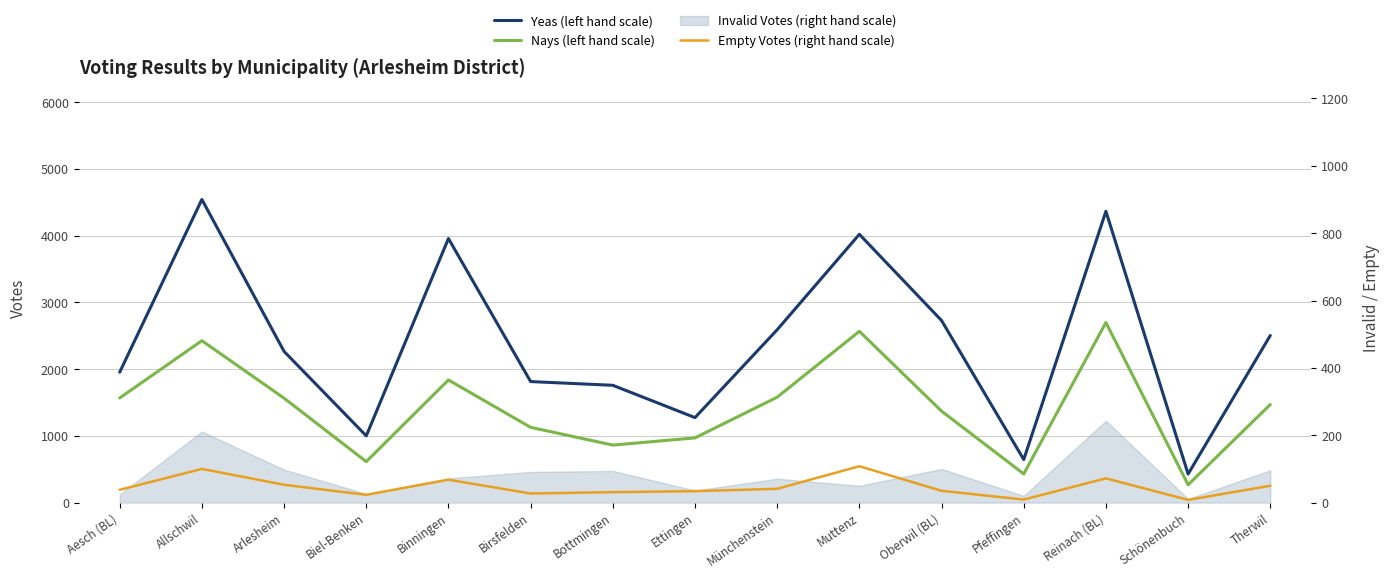

Reading left to right, what are all the values shown in this chart?

Yeas (left hand scale): 1955	4543	2266	1000	3958	1814	1758	1274	2591	4021	2729	645	4366	428	2505
Nays (left hand scale): 1568	2427	1565	614	1838	1128	862	970	1580	2567	1371	430	2699	267	1470
Empty Votes (right hand scale): 38	100	53	23	68	27	31	34	41	108	35	9	72	8	50